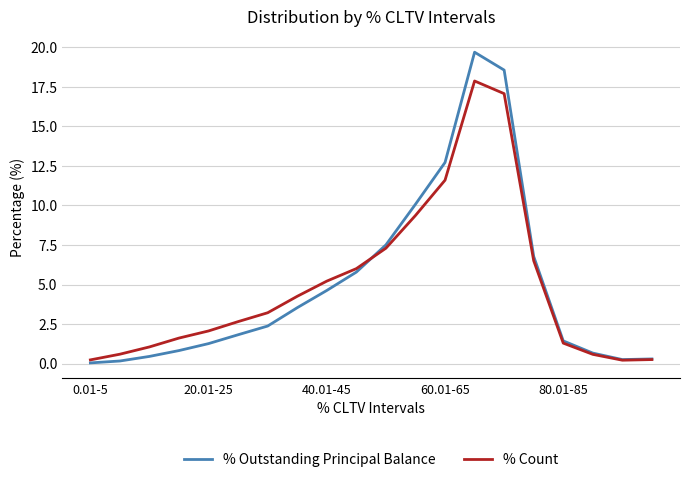

Which series has the widest spread of values?

% Outstanding Principal Balance